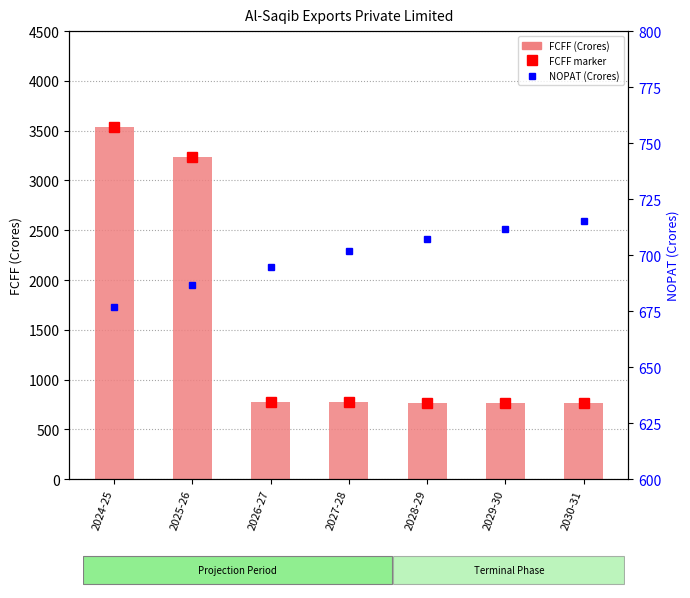

Where is NOPAT nearest to the value 696?

2026-27